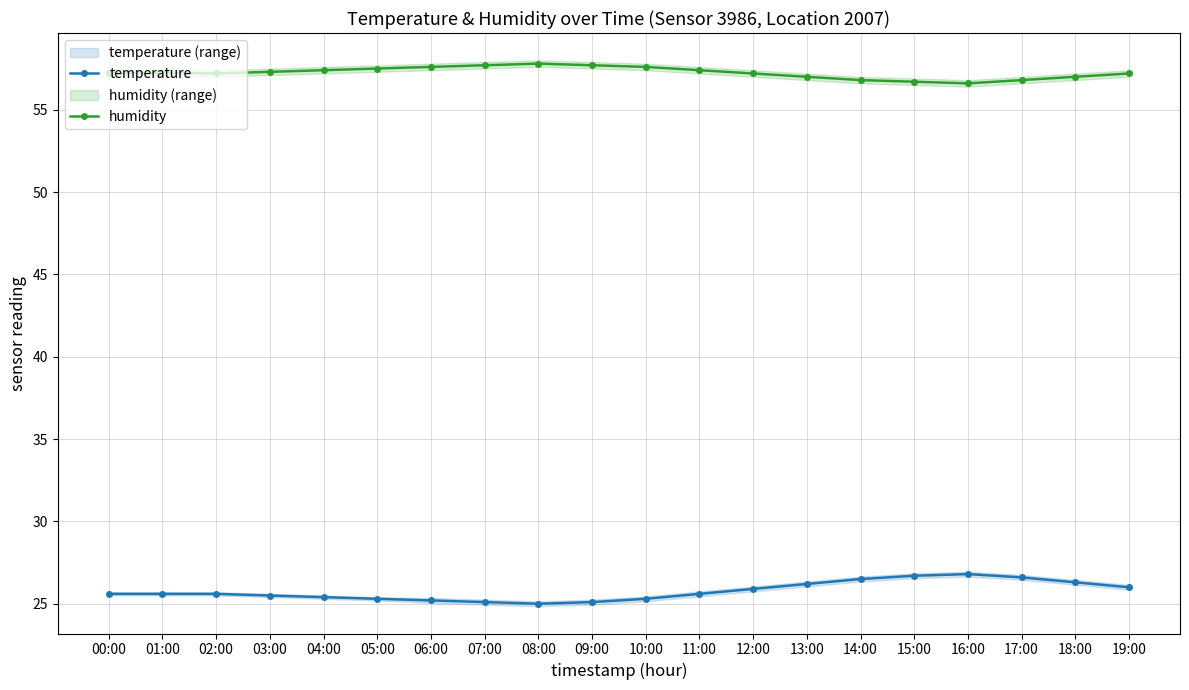

Reading right to left, extract all data points from this chart.

temperature: 19:00=26.0	18:00=26.3	17:00=26.6	16:00=26.8	15:00=26.7	14:00=26.5	13:00=26.2	12:00=25.9	11:00=25.6	10:00=25.3	09:00=25.1	08:00=25.0	07:00=25.1	06:00=25.2	05:00=25.3	04:00=25.4	03:00=25.5	02:00=25.6	01:00=25.6	00:00=25.6
humidity: 19:00=57.2	18:00=57.0	17:00=56.8	16:00=56.6	15:00=56.7	14:00=56.8	13:00=57.0	12:00=57.2	11:00=57.4	10:00=57.6	09:00=57.7	08:00=57.8	07:00=57.7	06:00=57.6	05:00=57.5	04:00=57.4	03:00=57.3	02:00=57.2	01:00=57.2	00:00=57.2